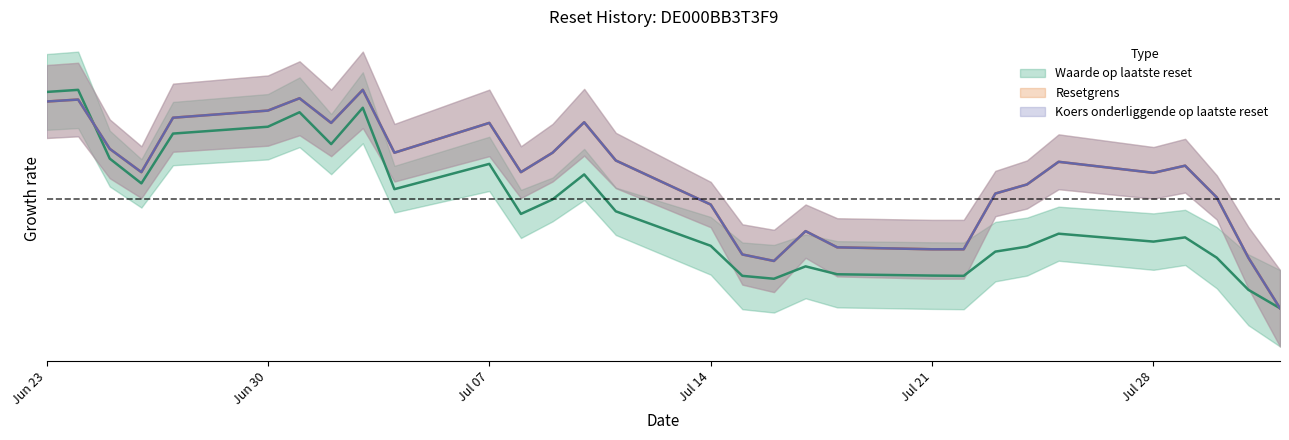

What is the value of the Waarde op laatste reset point at the 29th from the left?

-0.1